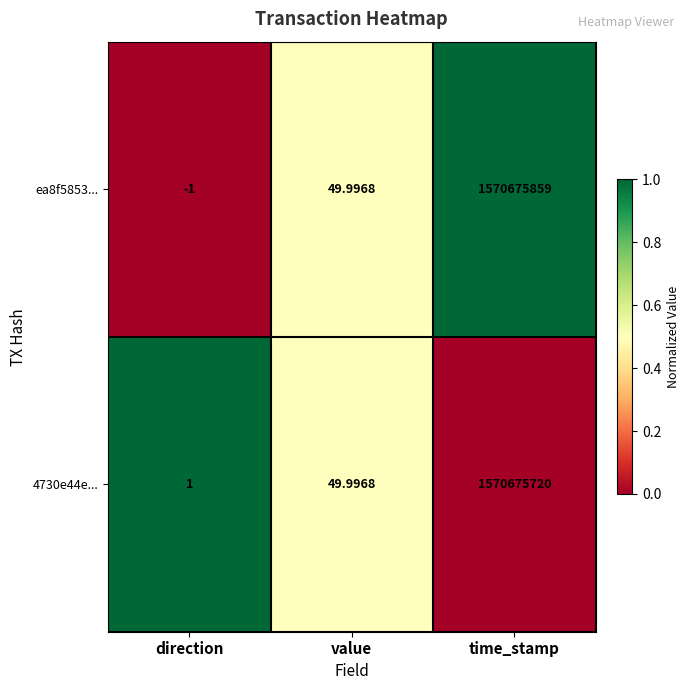

At which label does 4730e44e... first exceed 49?

value